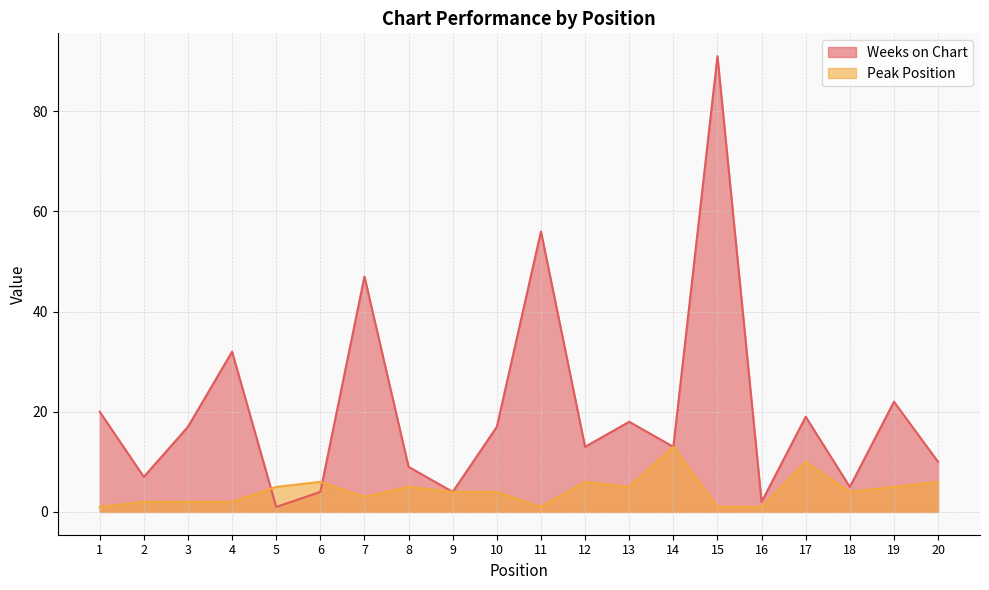

Between 9 and 3, which is larger?

3